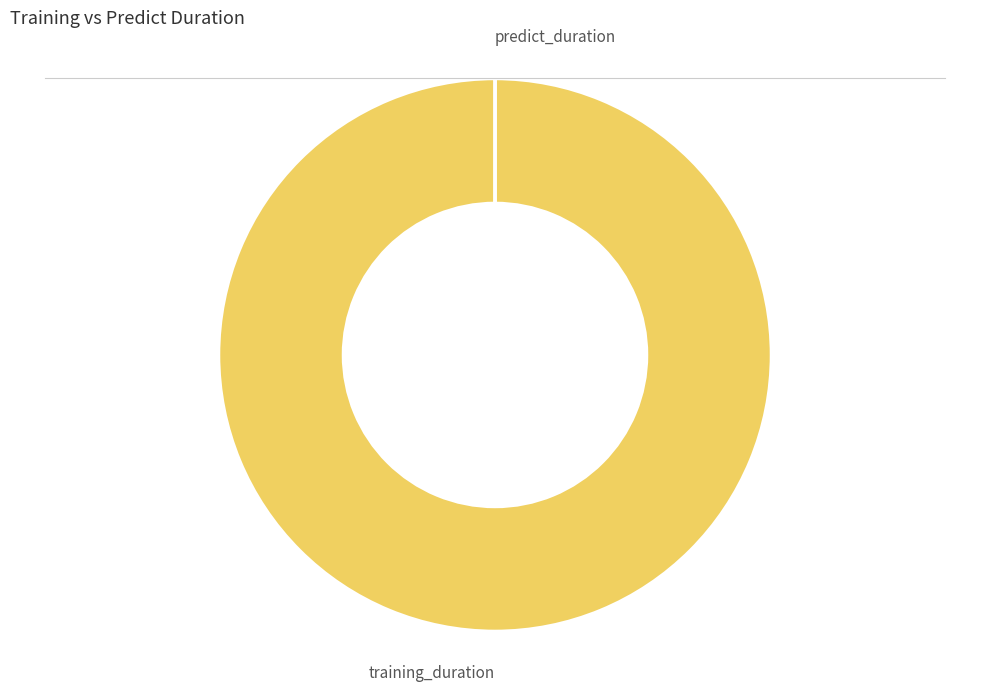

Is there a majority slice in this chart?

Yes